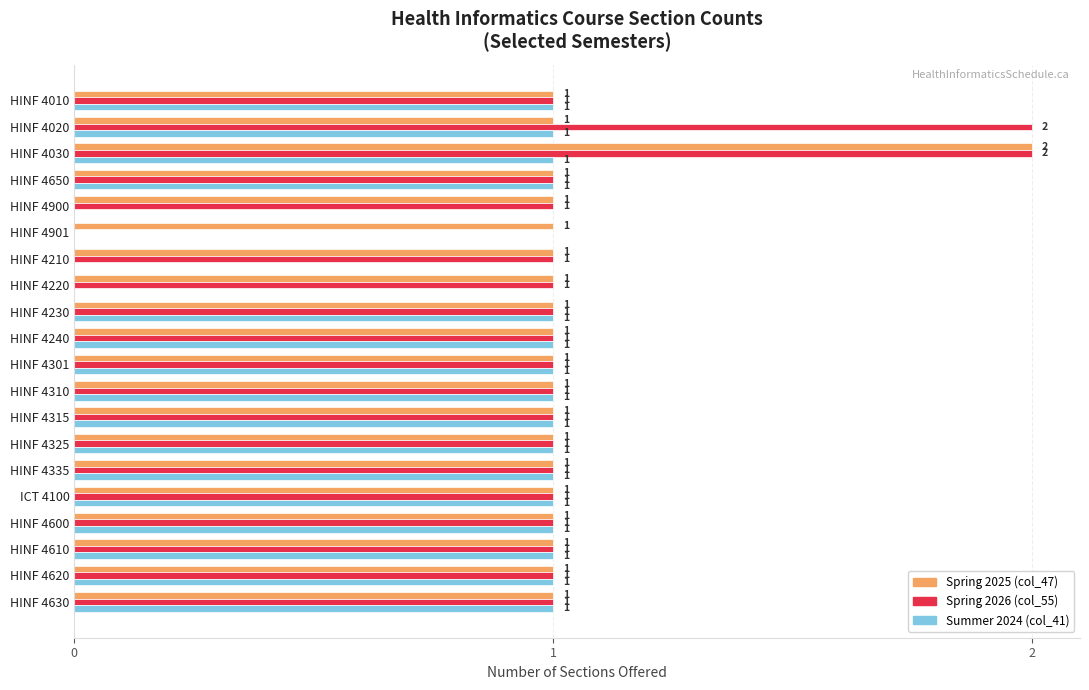

At which category is the sum across all series the highest?

HINF 4030